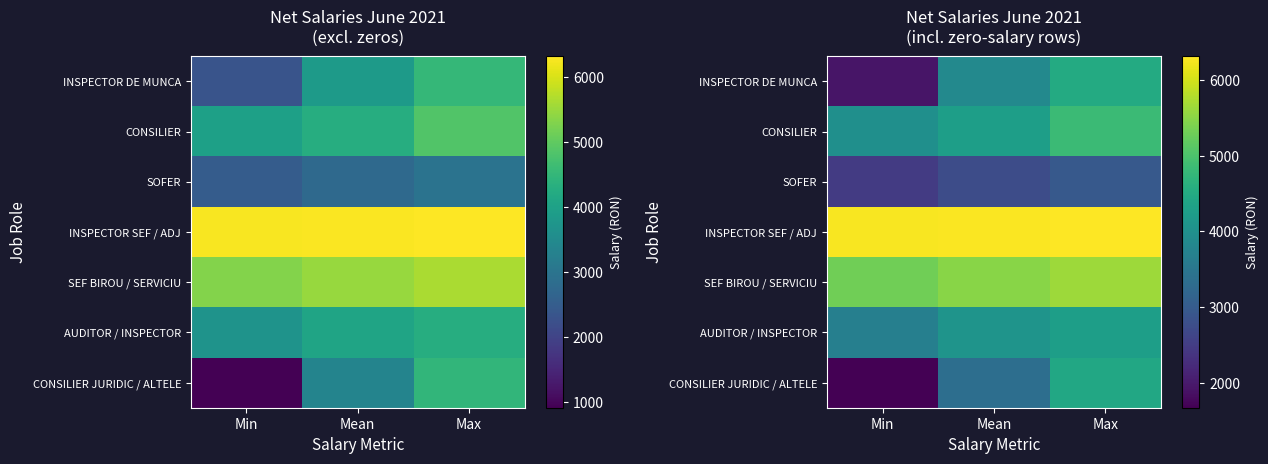

Rank the series at Mean from highest to lowest value.

INSPECTOR SEF / ADJ, SEF BIROU / SERVICIU, CONSILIER, AUDITOR / INSPECTOR, INSPECTOR DE MUNCA, CONSILIER JURIDIC / ALTELE, SOFER